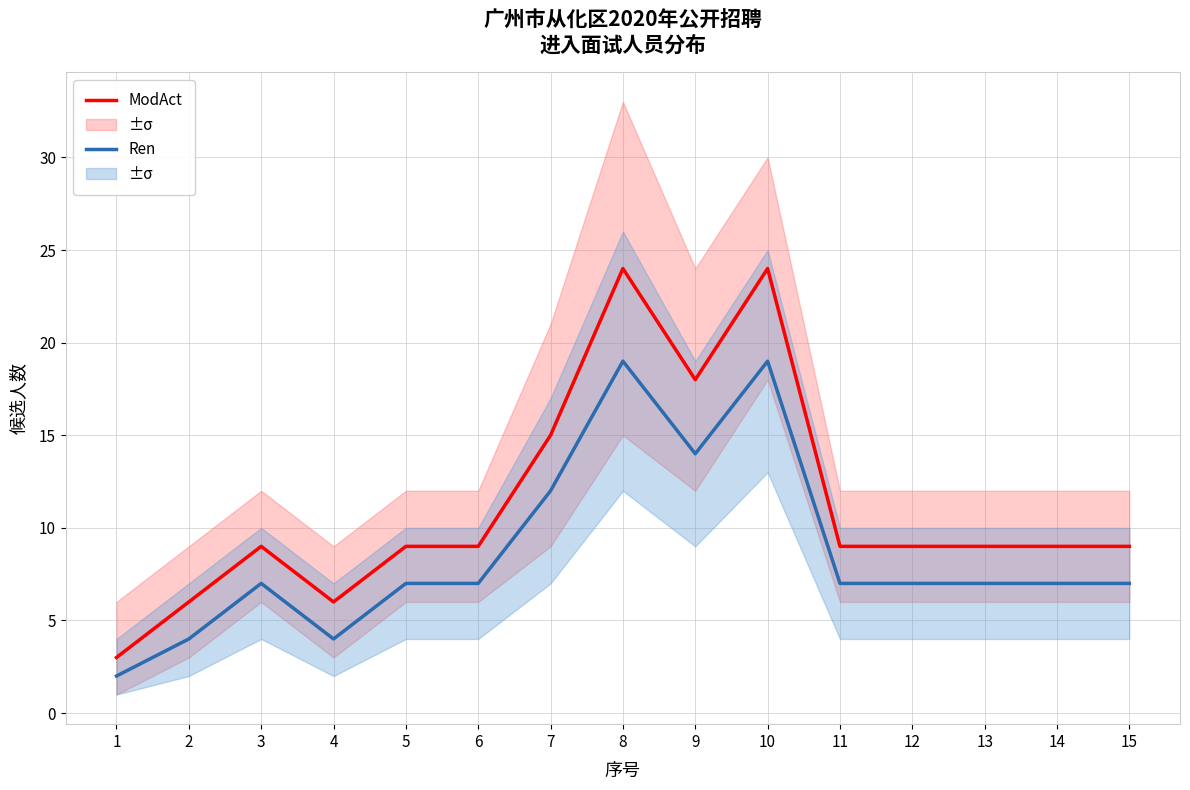

Where does the Ren series first go above 7?

7